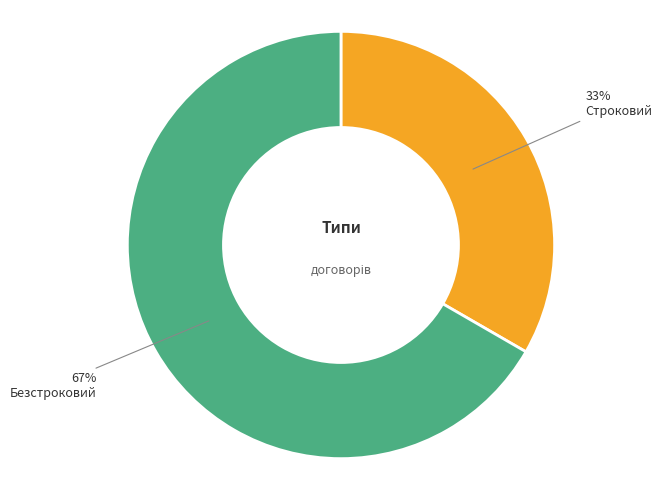

To the nearest percent, what percentage of the pie is Строковий?

33%